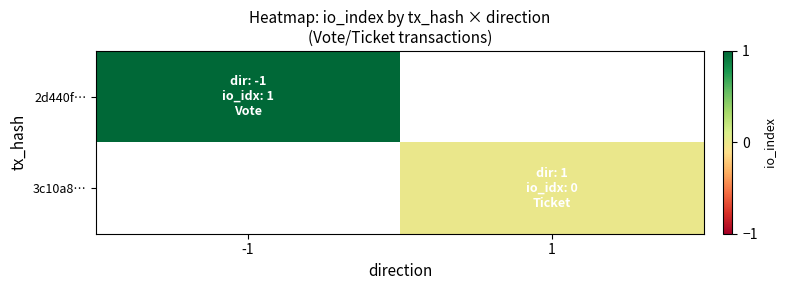

Which category has the highest value across all series?

-1